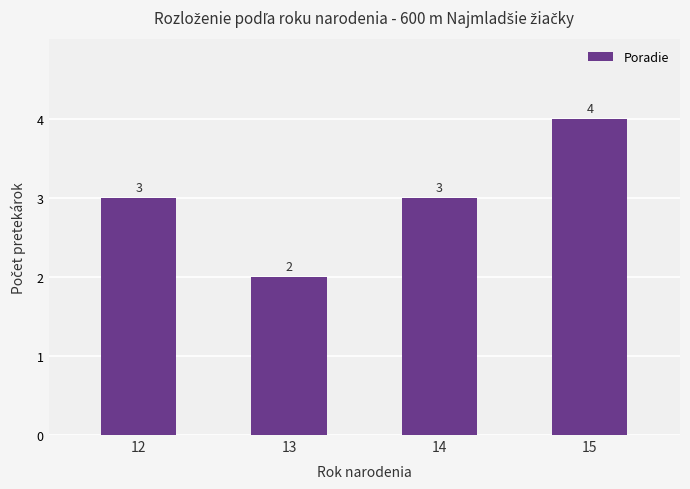

How many bars are there in total?

4